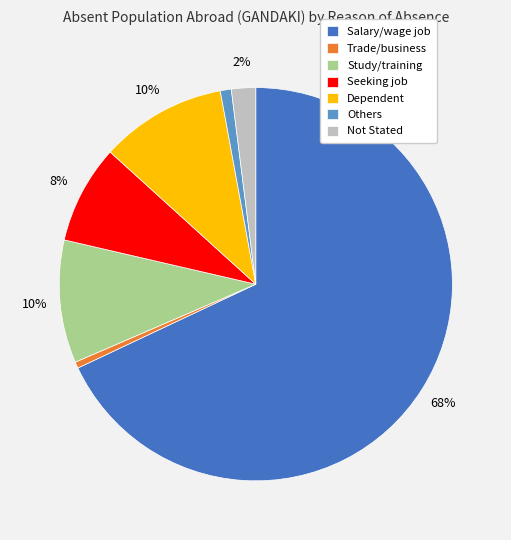

Is there any slice that represents more than half of the pie?

Yes